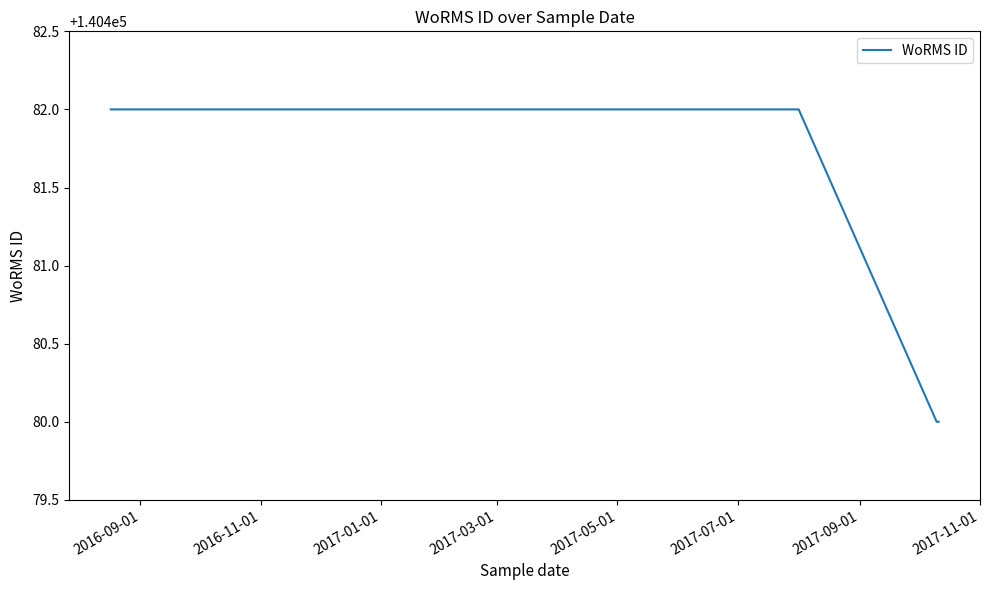

How many categories are shown in the chart?

6